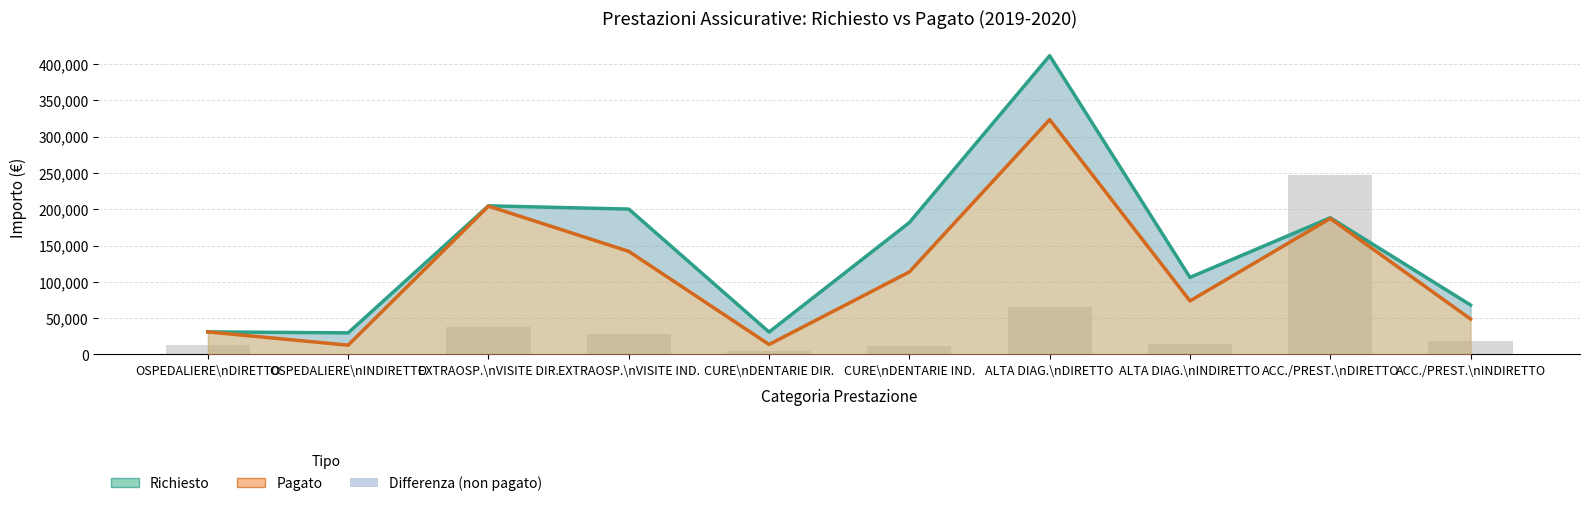

How many data points in Pagato are less than 113698?

5